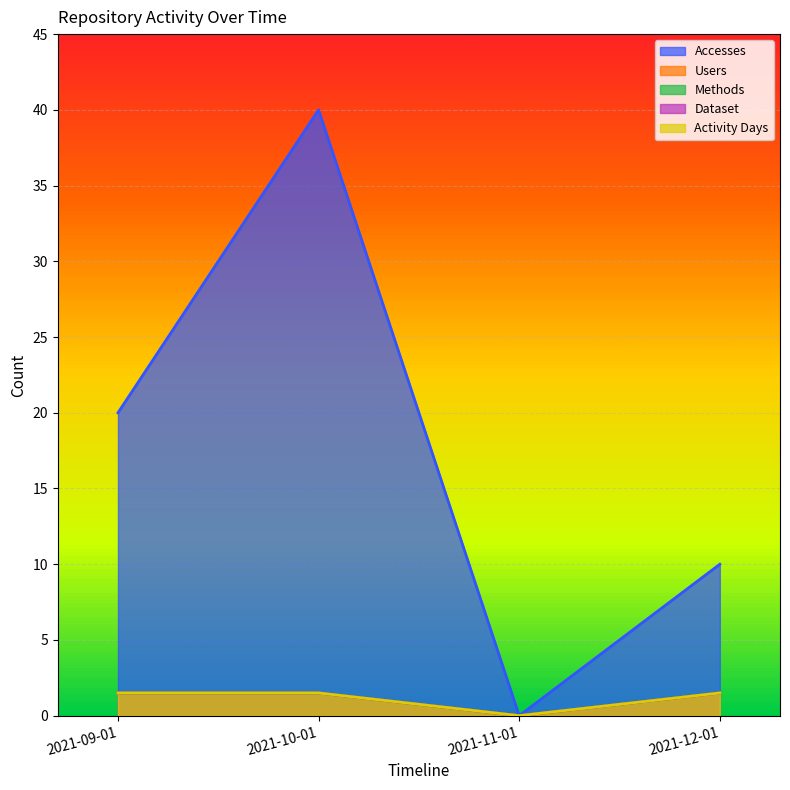

The Activity Days series shows 0.0 at 2021-11-01. True or false?

True